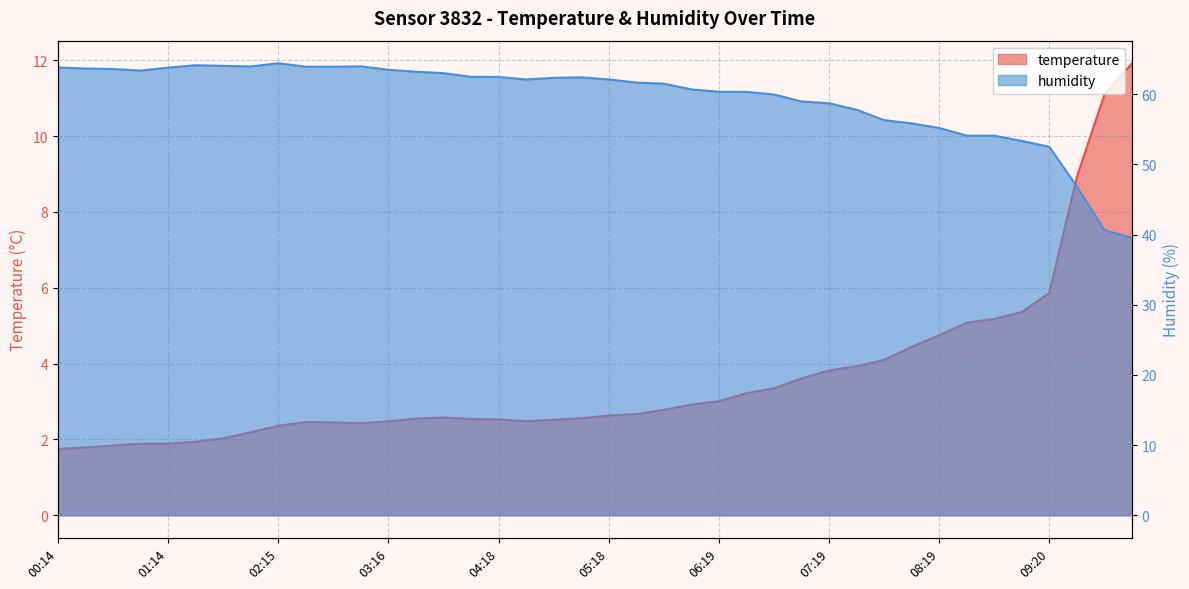

Reading right to left, list all the values displayed in this chart.

temperature: 11.9	11.1	8.9	5.9	5.4	5.2	5.1	4.8	4.4	4.1	3.9	3.8	3.6	3.4	3.2	3.0	2.9	2.8	2.7	2.6	2.6	2.5	2.5	2.5	2.5	2.6	2.5	2.5	2.4	2.5	2.5	2.4	2.2	2.0	1.9	1.9	1.9	1.8	1.8	1.8
humidity: 39.5	40.6	46.8	52.5	53.4	54.1	54.1	55.2	55.8	56.3	57.8	58.7	59.0	60.0	60.3	60.4	60.7	61.5	61.7	62.1	62.4	62.3	62.1	62.5	62.5	63.0	63.2	63.5	64.0	63.9	63.9	64.4	64.0	64.0	64.1	63.8	63.4	63.6	63.7	63.8